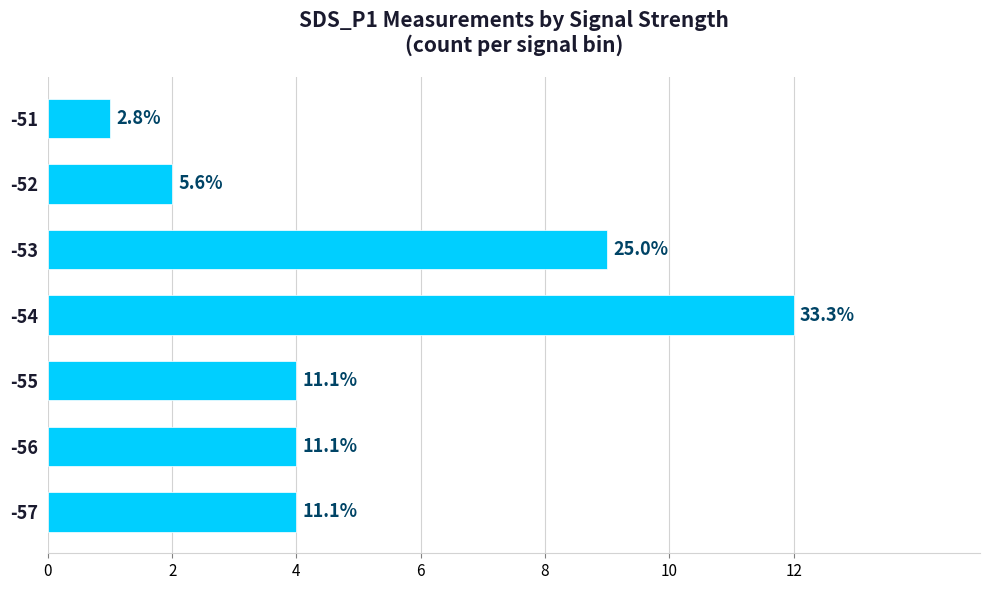

How many bars are there in total?

7